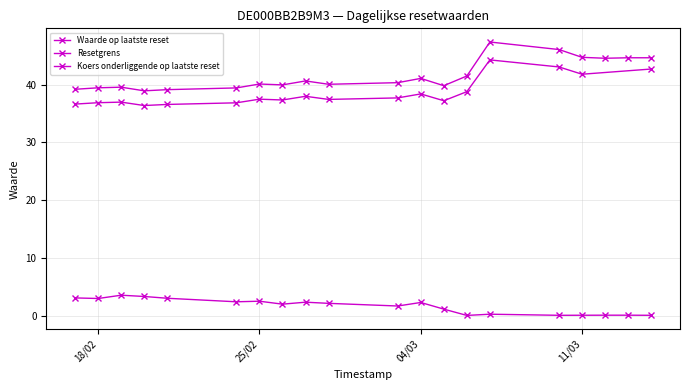

What is the highest value of the Waarde op laatste reset series?

3.5